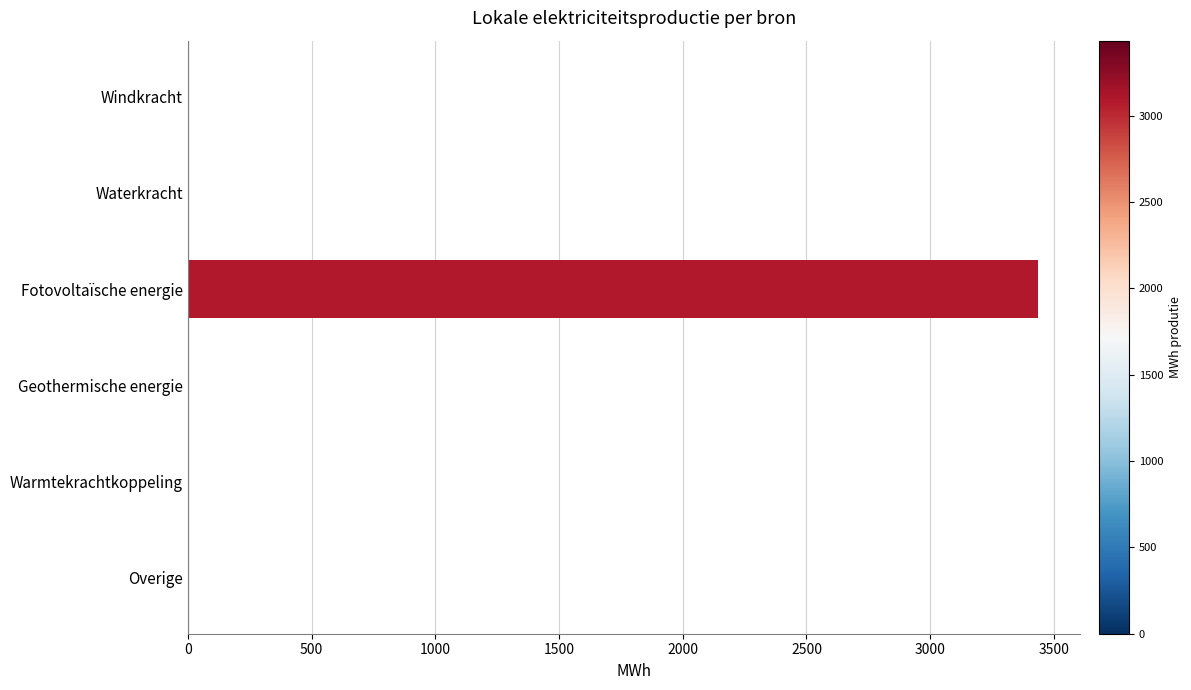

The value at Warmtekrachtkoppeling is -2398.2. True or false?

False